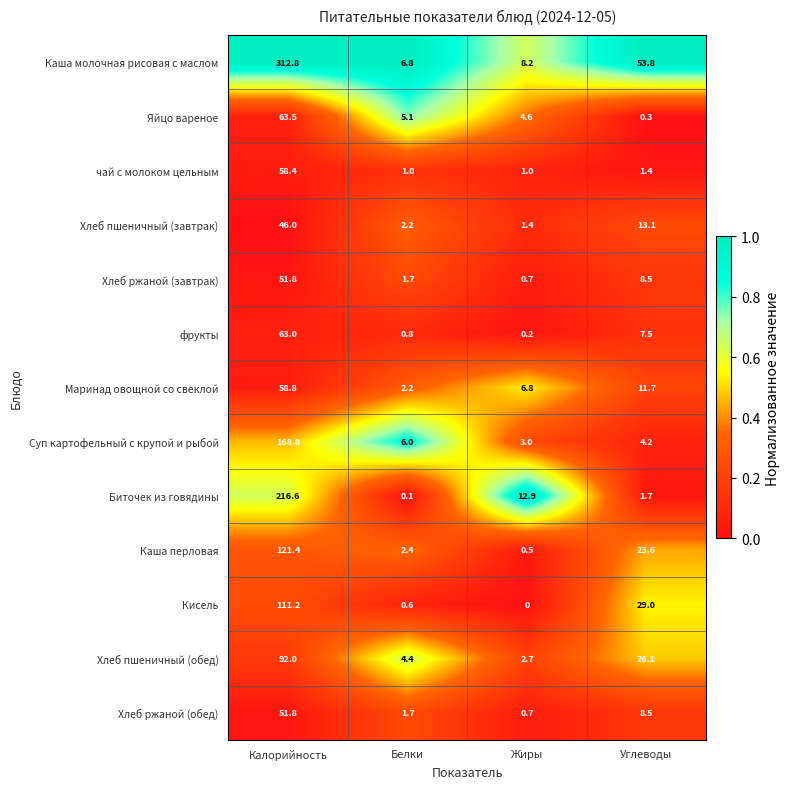

What is the difference between the Хлеб пшеничный (обед) values at Калорийность and Углеводы?

65.9